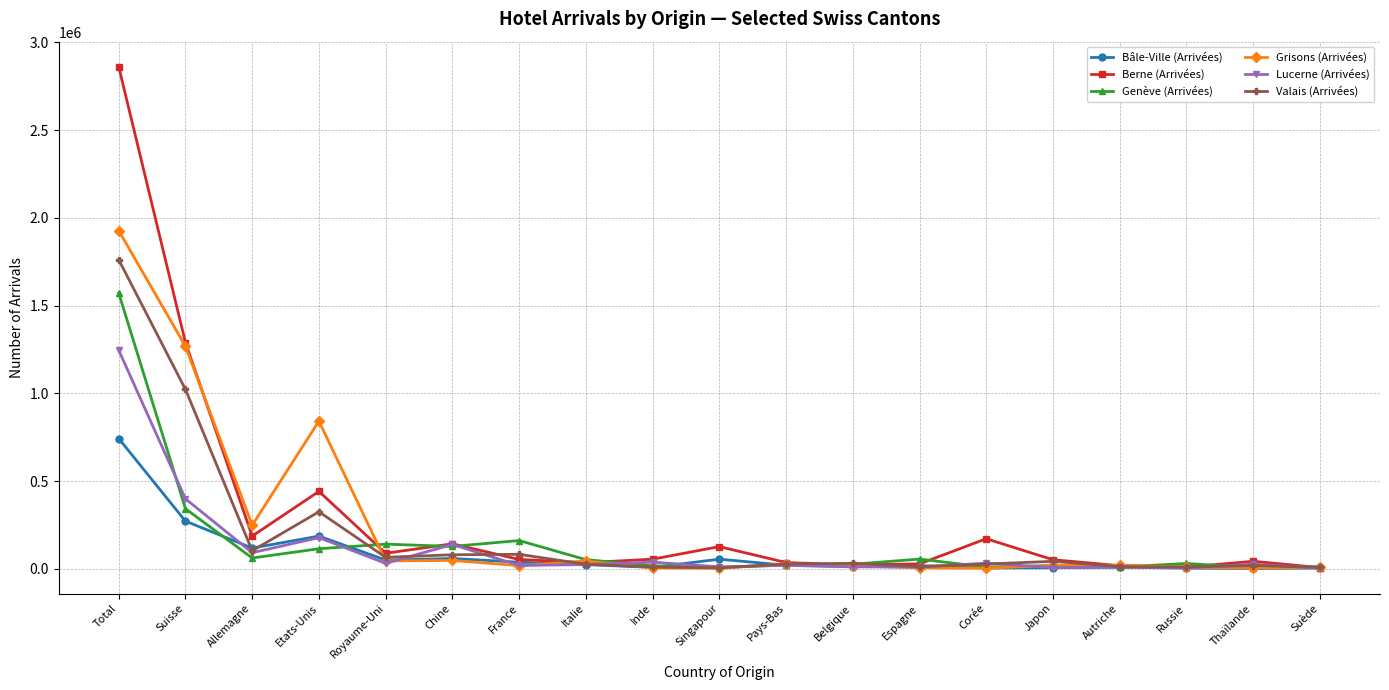

What is the average value of the Bâle-Ville (Arrivées) series?

85637